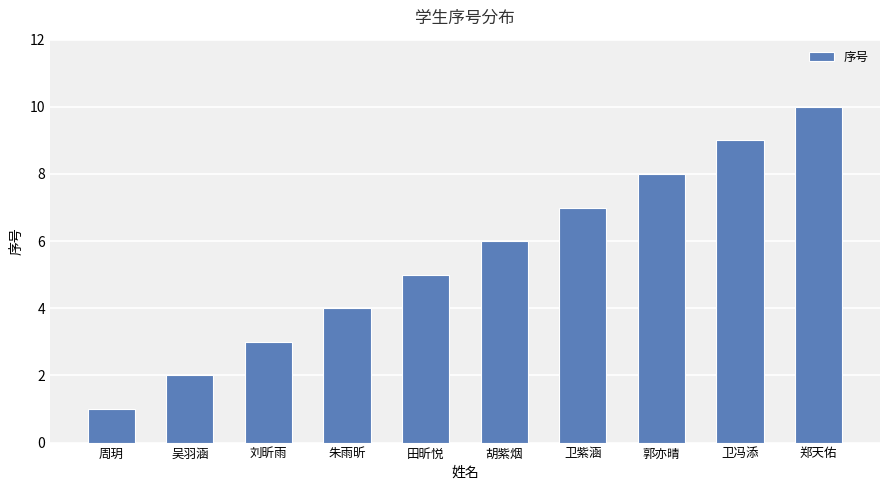

Does the chart contain stacked bars?

No